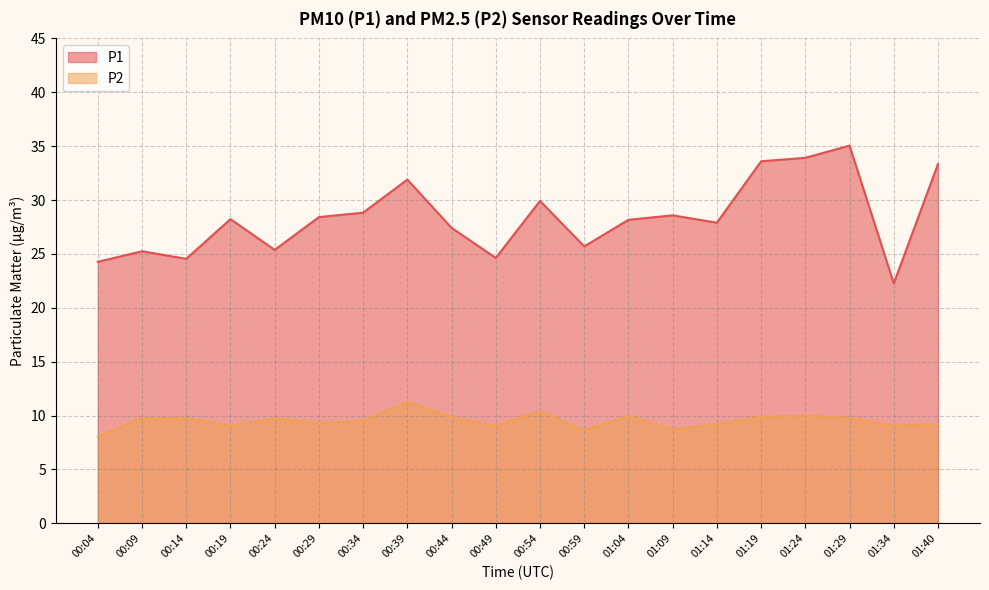

What position from the right is 00:19?

17